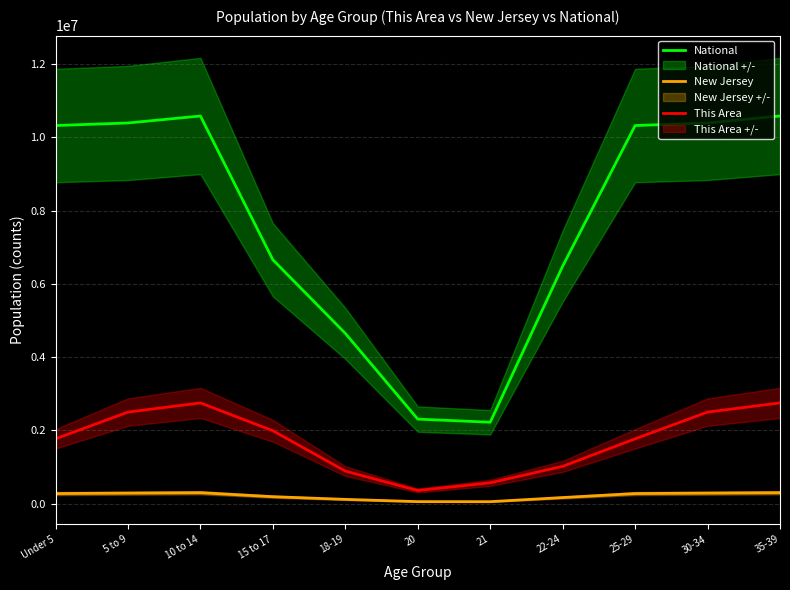

True or false: National has more than 1 interior local peaks.

False